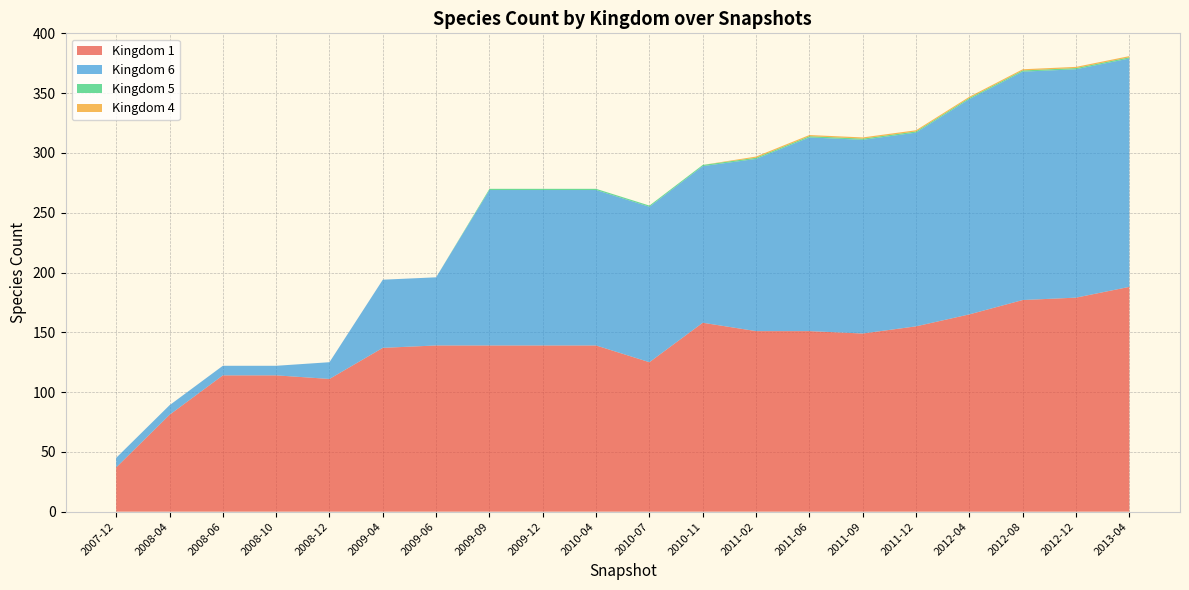

Reading left to right, transcribe all the data shown in this chart.

1: 2007-12=37	2008-04=81	2008-06=114	2008-10=114	2008-12=111	2009-04=137	2009-06=139	2009-09=139	2009-12=139	2010-04=139	2010-07=125	2010-11=158	2011-02=151	2011-06=151	2011-09=149	2011-12=155	2012-04=165	2012-08=177	2012-12=179	2013-04=188
6: 2007-12=8	2008-04=8	2008-06=8	2008-10=8	2008-12=14	2009-04=57	2009-06=57	2009-09=130	2009-12=130	2010-04=130	2010-07=130	2010-11=131	2011-02=144	2011-06=162	2011-09=162	2011-12=162	2012-04=180	2012-08=191	2012-12=191	2013-04=191
5: 2007-12=0	2008-04=0	2008-06=0	2008-10=0	2008-12=0	2009-04=0	2009-06=0	2009-09=1	2009-12=1	2010-04=1	2010-07=1	2010-11=1	2011-02=1	2011-06=1	2011-09=1	2011-12=1	2012-04=1	2012-08=1	2012-12=1	2013-04=1
4: 2007-12=0	2008-04=0	2008-06=0	2008-10=0	2008-12=0	2009-04=0	2009-06=0	2009-09=0	2009-12=0	2010-04=0	2010-07=0	2010-11=0	2011-02=1	2011-06=1	2011-09=1	2011-12=1	2012-04=1	2012-08=1	2012-12=1	2013-04=1